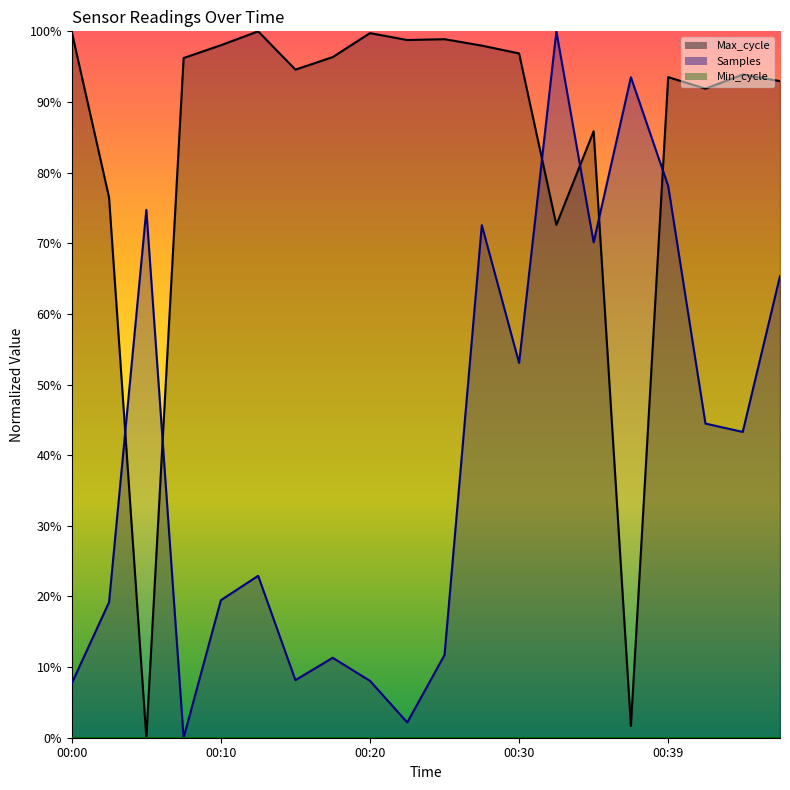

At 00:35, list the series in order from largest to smallest.

Max_cycle, Samples